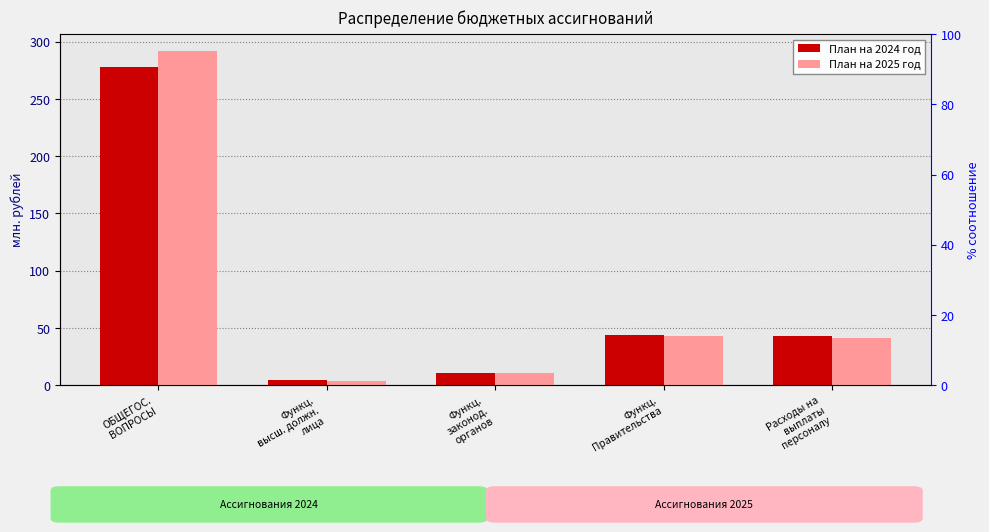

The План на 2024 год series shows 42.5 at Расходы на
выплаты
персоналу. True or false?

True